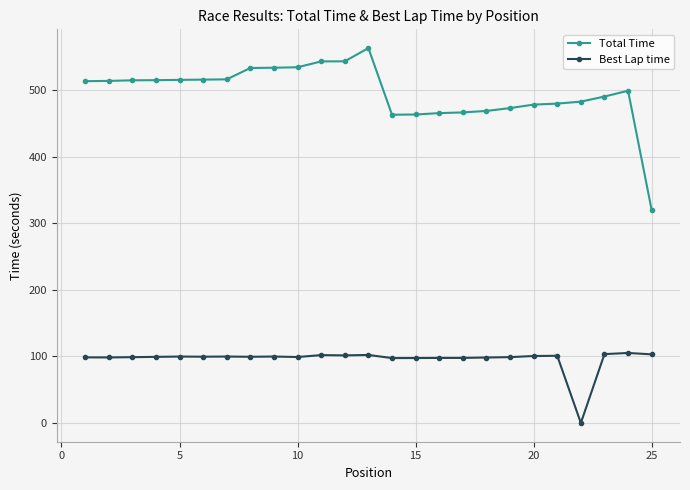

Which series has the largest total across all categories?

Total Time